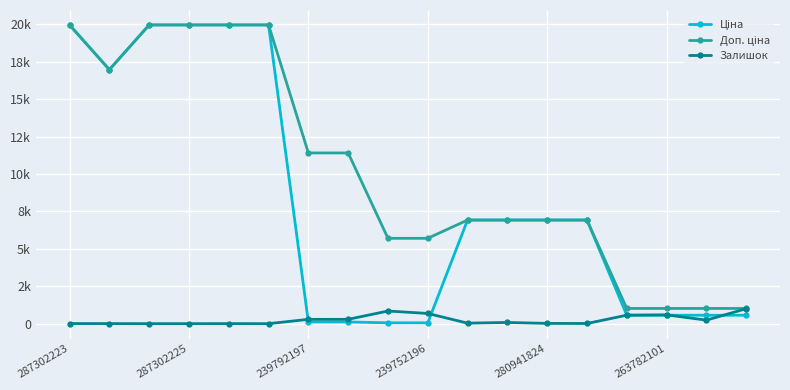

Does the chart have visible grid lines?

Yes